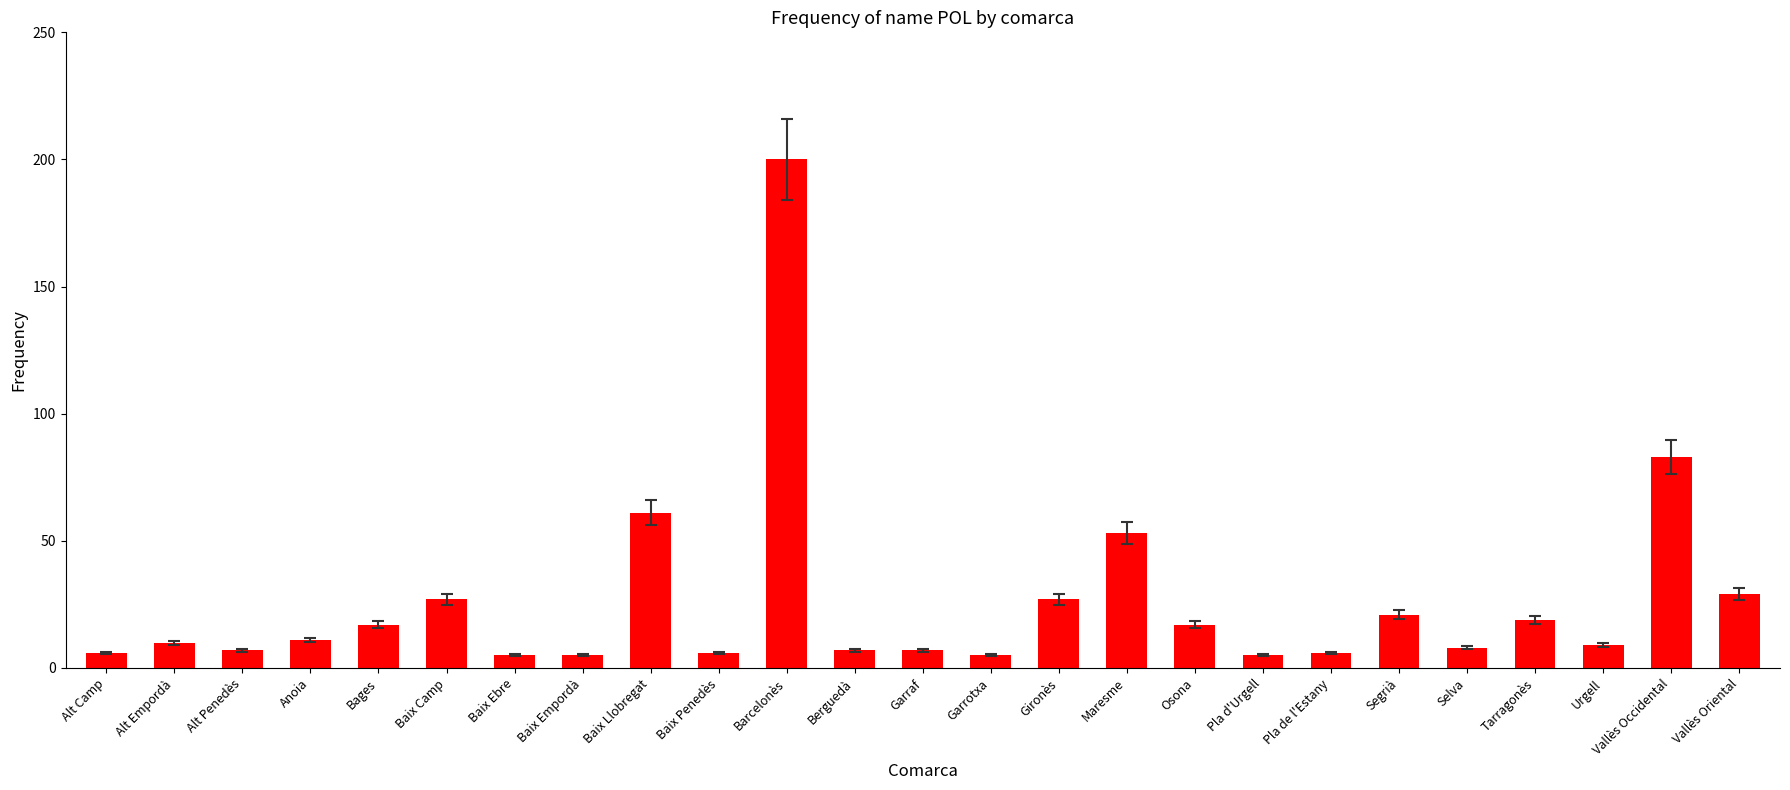

What is the label of the 24th bar from the right?

Alt Empordà